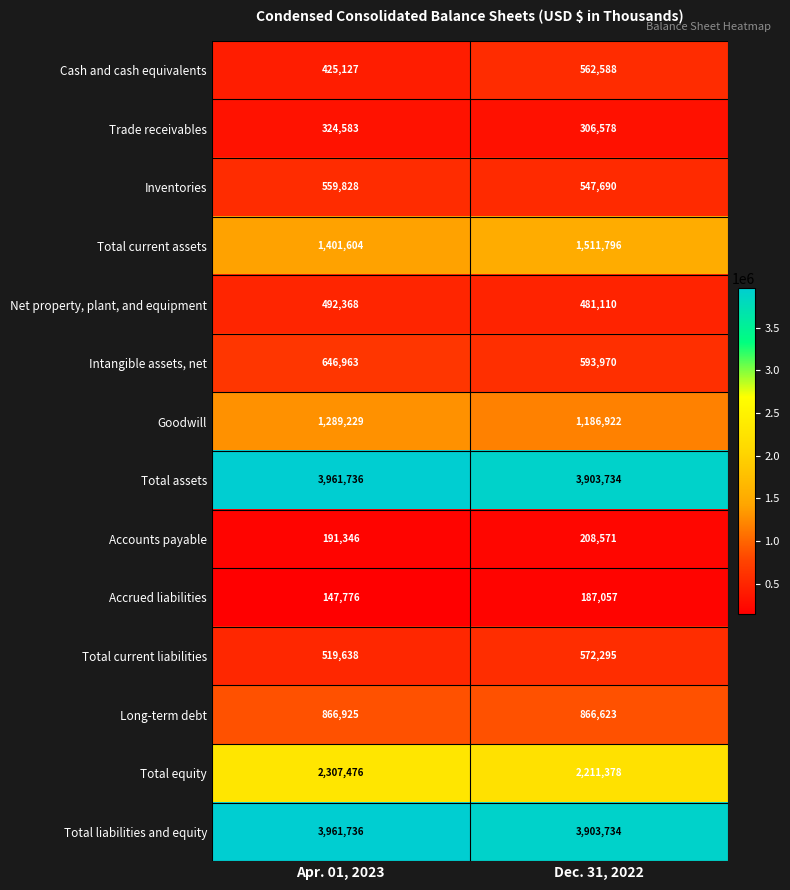

At which category is the sum across all series the highest?

Apr. 01, 2023